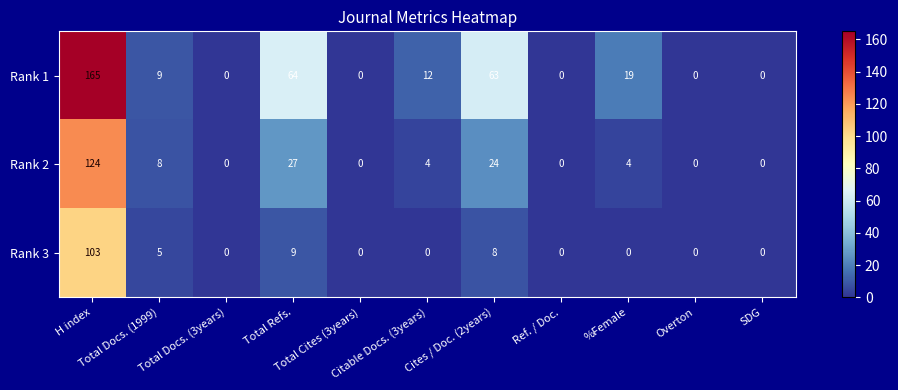

Rank the series at Total Docs. (1999) from lowest to highest value.

Rank 3, Rank 2, Rank 1